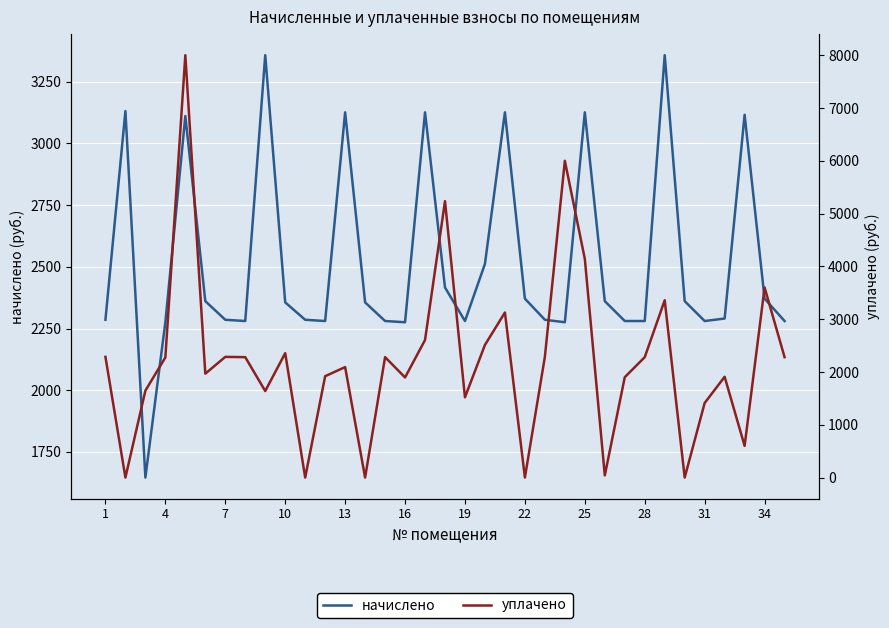

Rank the series by their maximum value, from highest to lowest.

уплачено, начислено